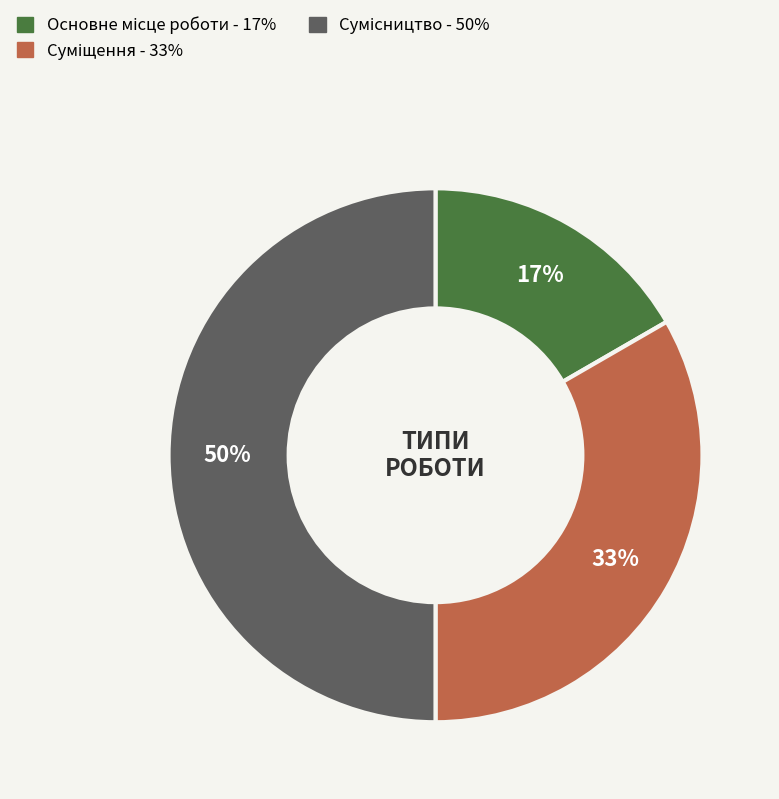

To the nearest percent, what is the average slice percentage?

33%